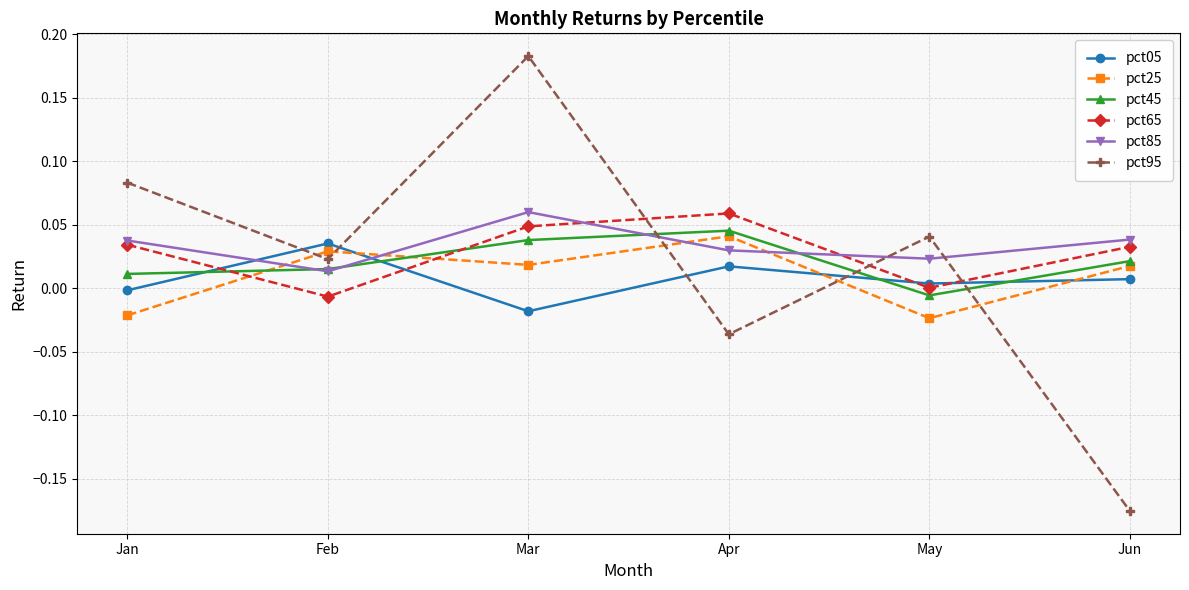

What is the total value across all series at Mar?

0.3